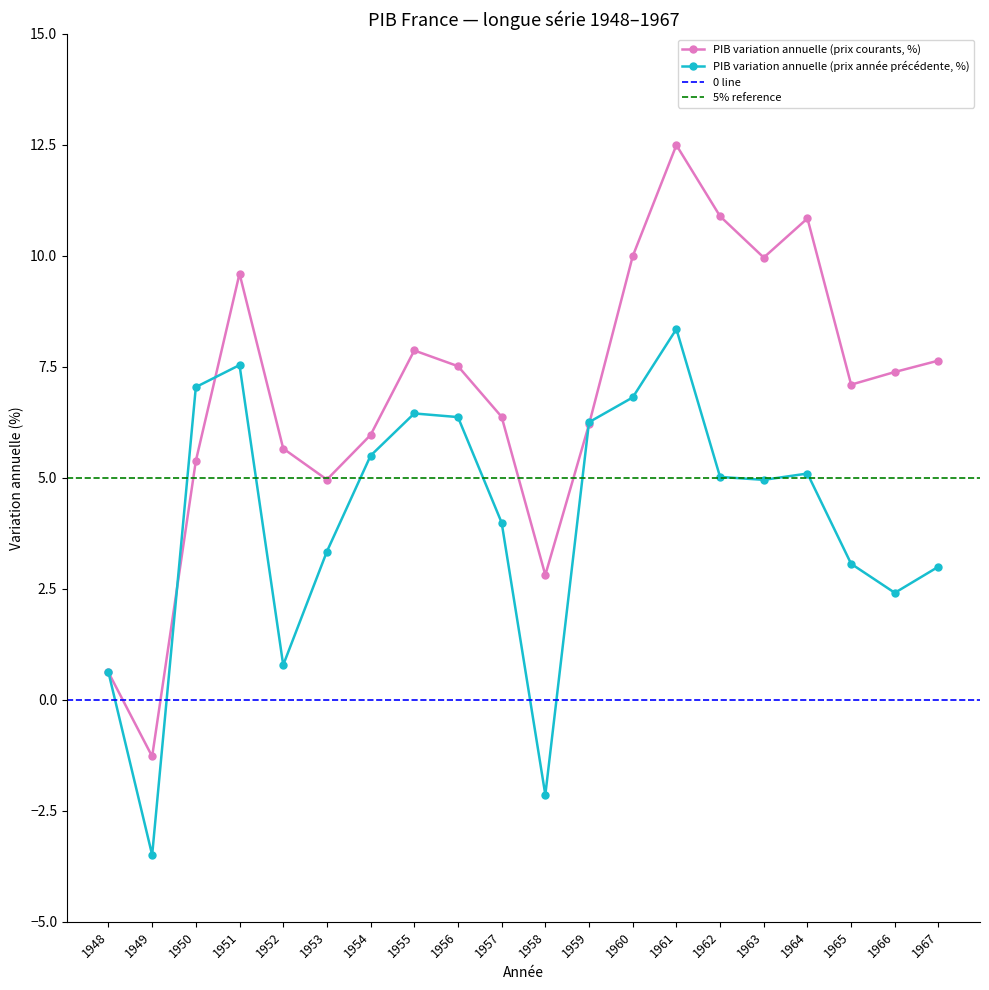

At which category does PIB variation annuelle (prix année précédente, %) reach its first local valley?

1949